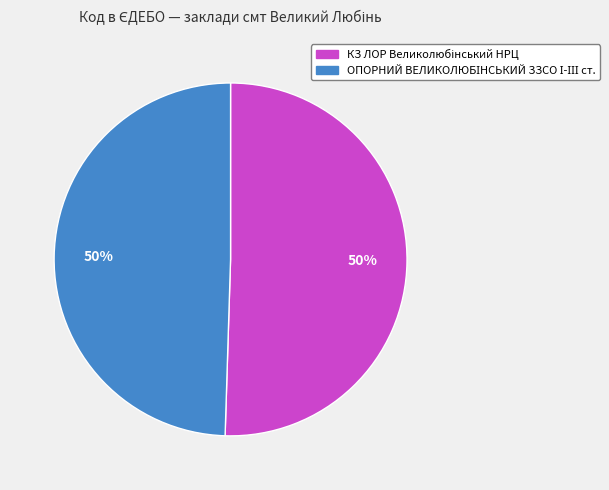

What is the total percentage of КЗ ЛОР Великолюбінський НРЦ and ОПОРНИЙ ВЕЛИКОЛЮБІНСЬКИЙ ЗЗСО І-ІІІ ст.?

100.0%